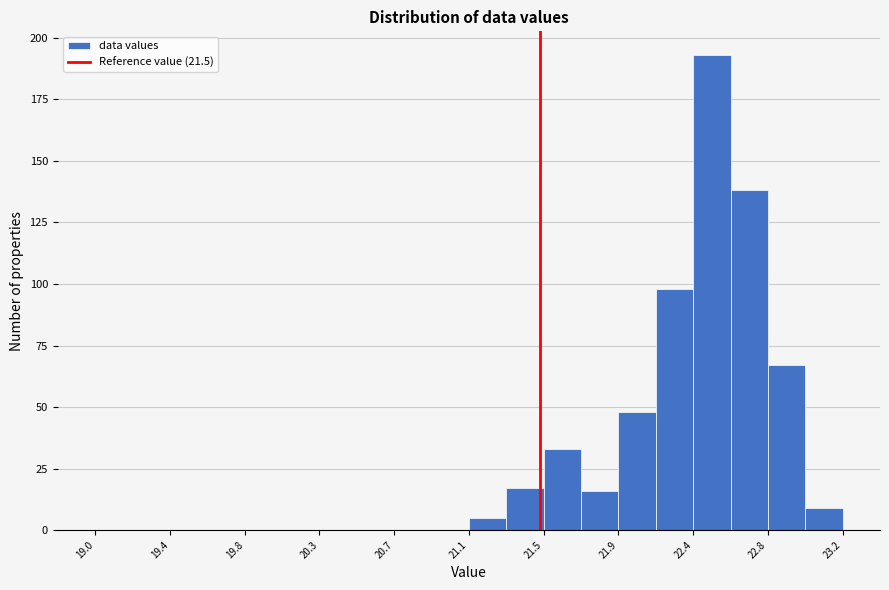

Reading left to right, list every bar in this chart as the range it spans on the x-axis followed by its height. Neither the bar edges nor the heights are printed on the chart, so give them approximately, as read against the axes.

19.00 to 19.21: 0
19.21 to 19.42: 0
19.42 to 19.63: 0
19.63 to 19.84: 0
19.84 to 20.05: 0
20.05 to 20.26: 0
20.26 to 20.47: 0
20.47 to 20.68: 0
20.68 to 20.89: 0
20.89 to 21.10: 0
21.10 to 21.31: 5
21.31 to 21.52: 15
21.52 to 21.73: 35
21.73 to 21.94: 15
21.94 to 22.15: 50
22.15 to 22.36: 100
22.36 to 22.57: 195
22.57 to 22.78: 140
22.78 to 22.99: 65
22.99 to 23.20: 10